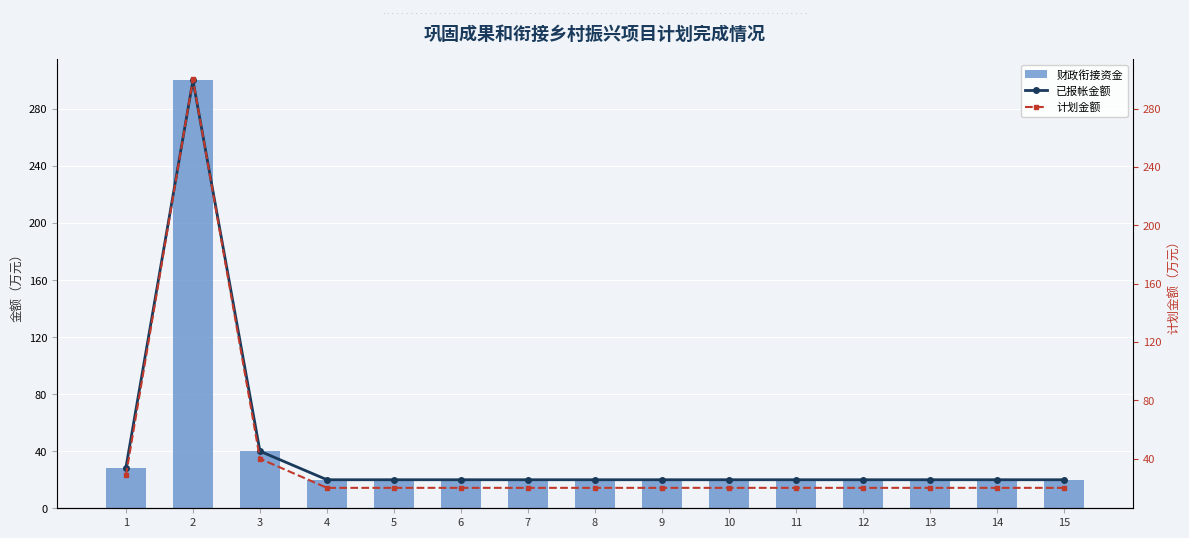

The value of 财政衔接资金 at 12 is 20.0. True or false?

True